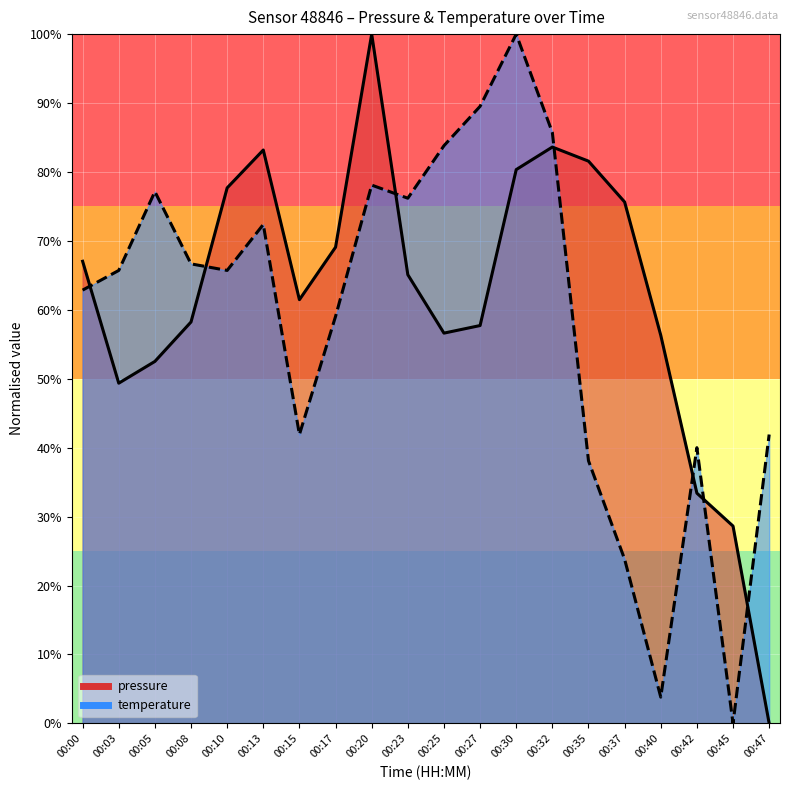

What is the value of the temperature point at the 11th from the left?

0.8